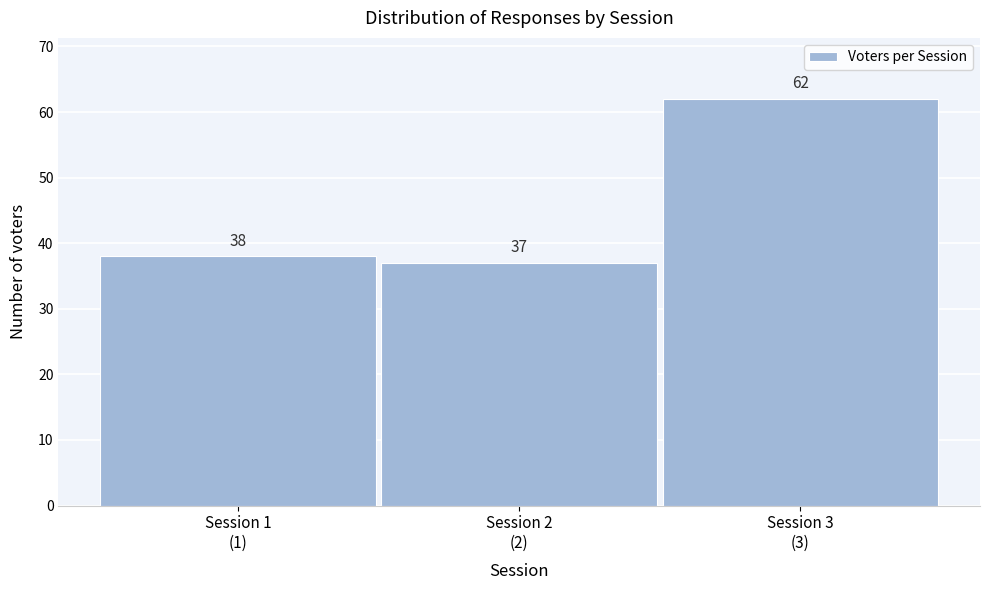

Reading right to left, transcribe all the data shown in this chart.

62	37	38